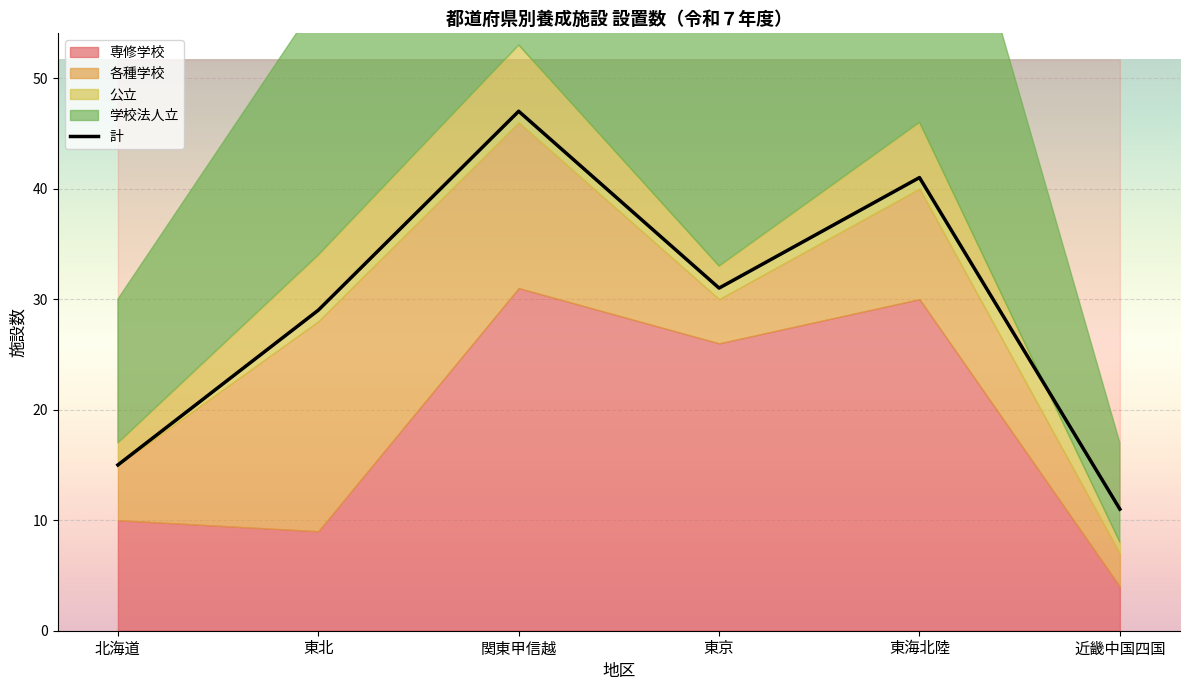

What is the sum of all values?

174